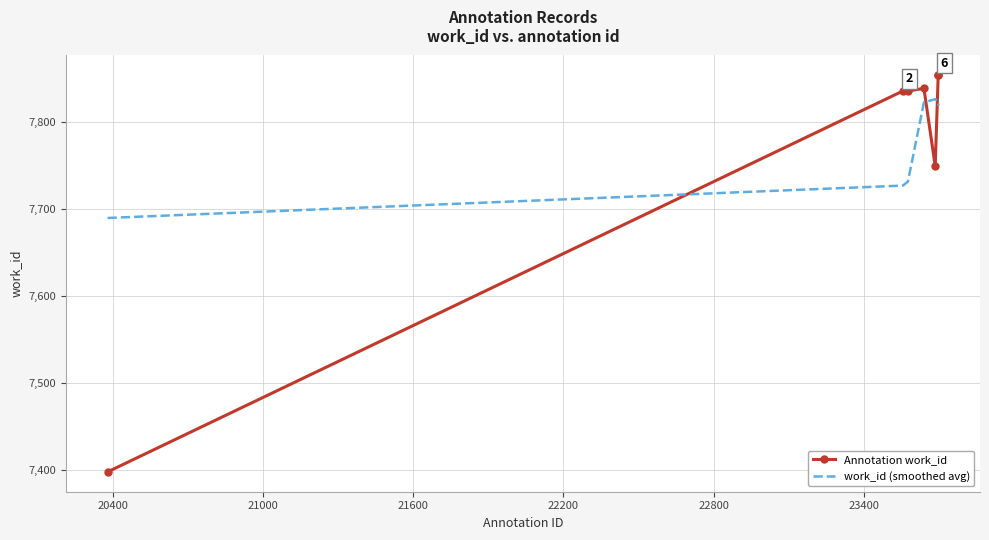

Which series ends up on top after the final intersection of Annotation work_id and work_id (smoothed avg)?

Annotation work_id